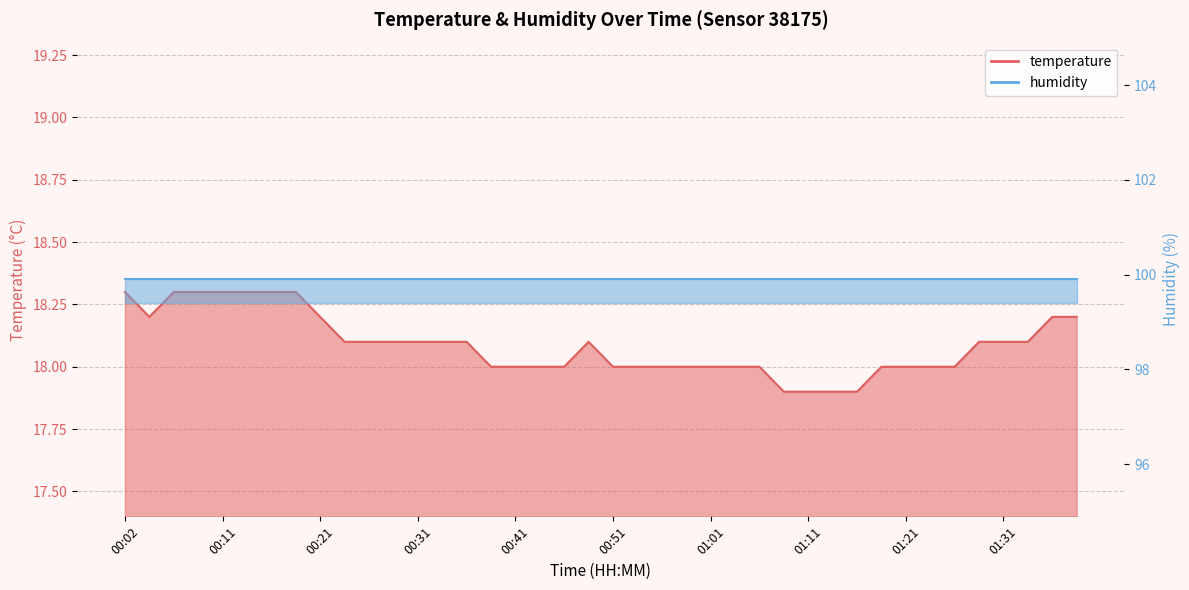

What is the difference between the maximum and minimum values?

0.4